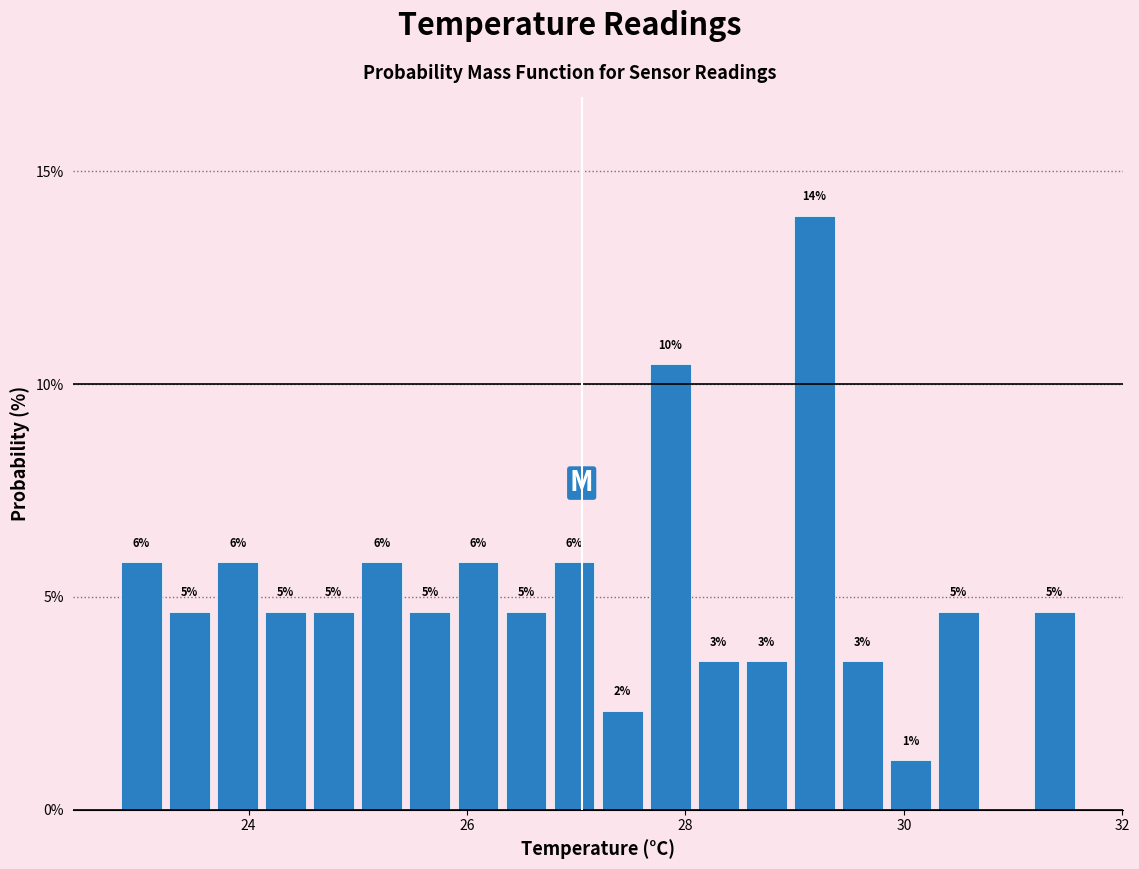

Read against the x-axis, roughly where is the centre of the tallest bar?

29.2